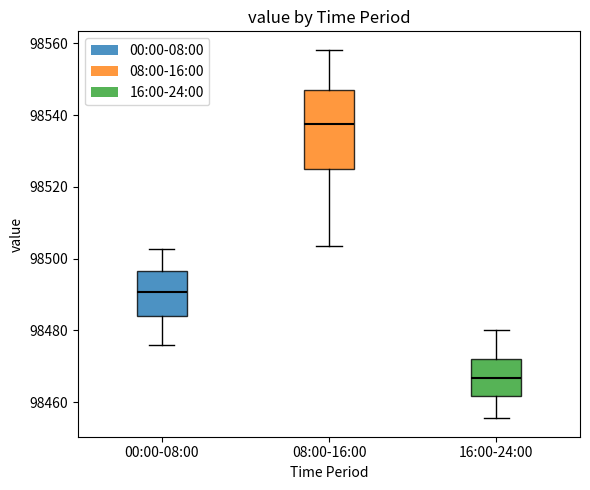

Which box's median line is the lowest?

16:00-24:00